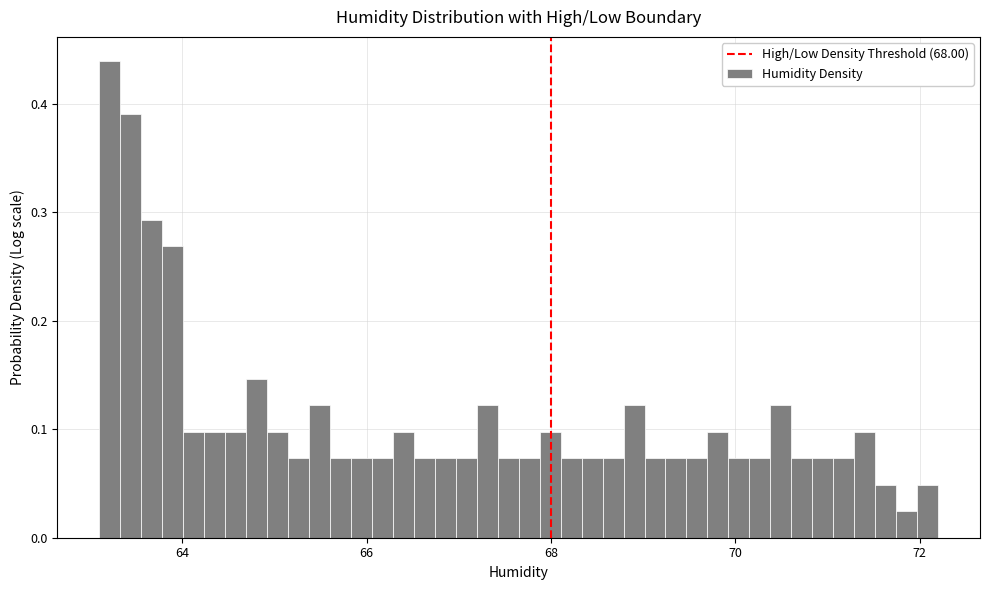

Read against the x-axis, roughly where is the centre of the tallest bar?

63.2